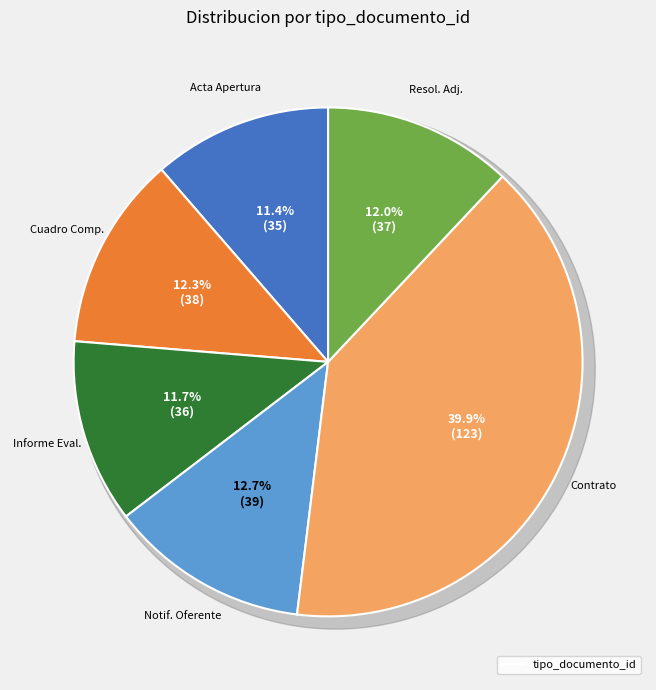

What is the ratio of the value at Acta de Apertura to the value at Informe de Evaluacion?

1.0